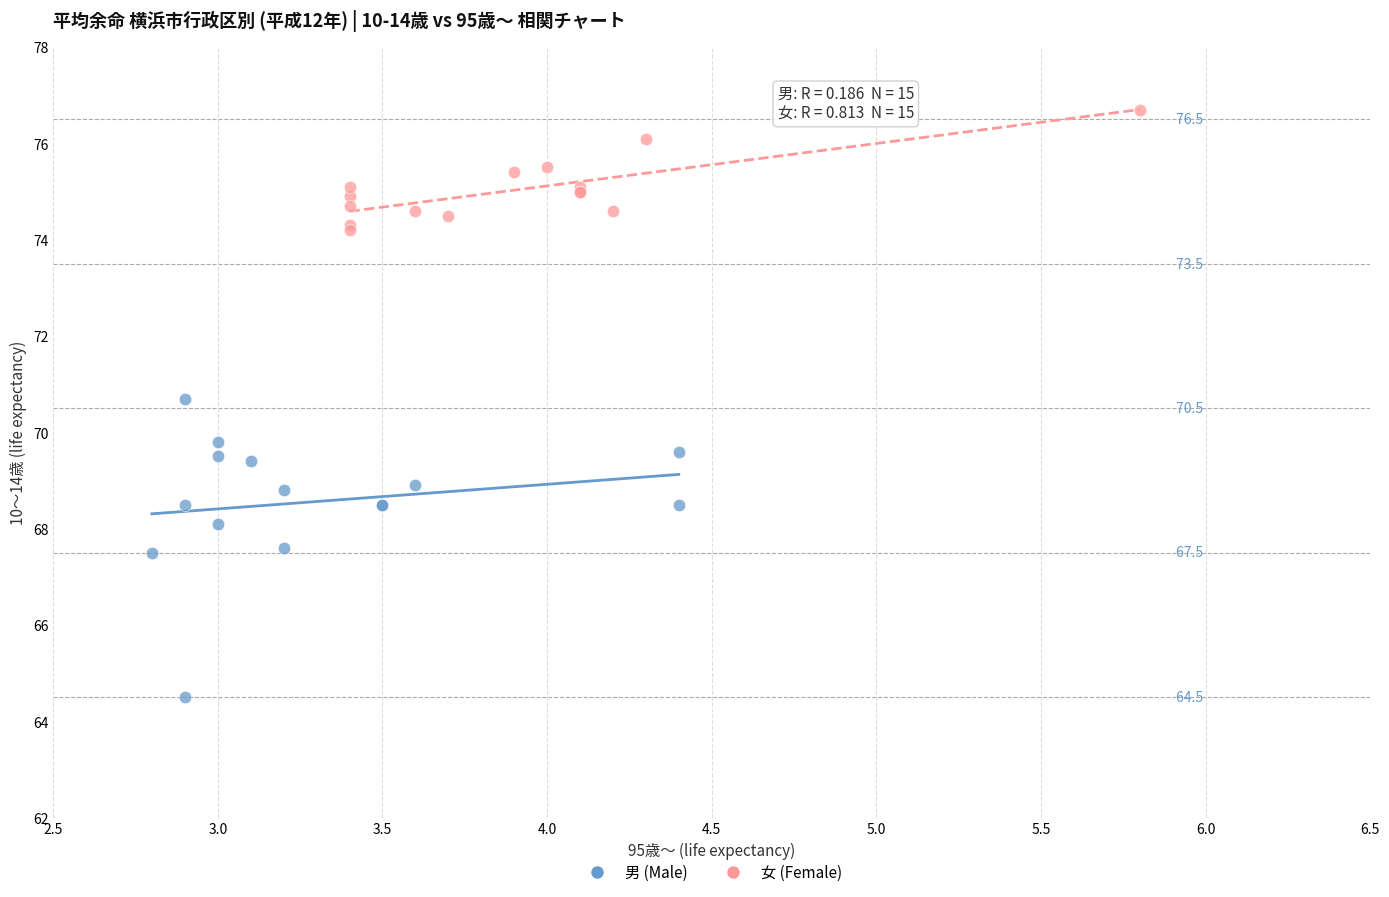

Which series has the largest Y range (max minus min)?

男 (Male)